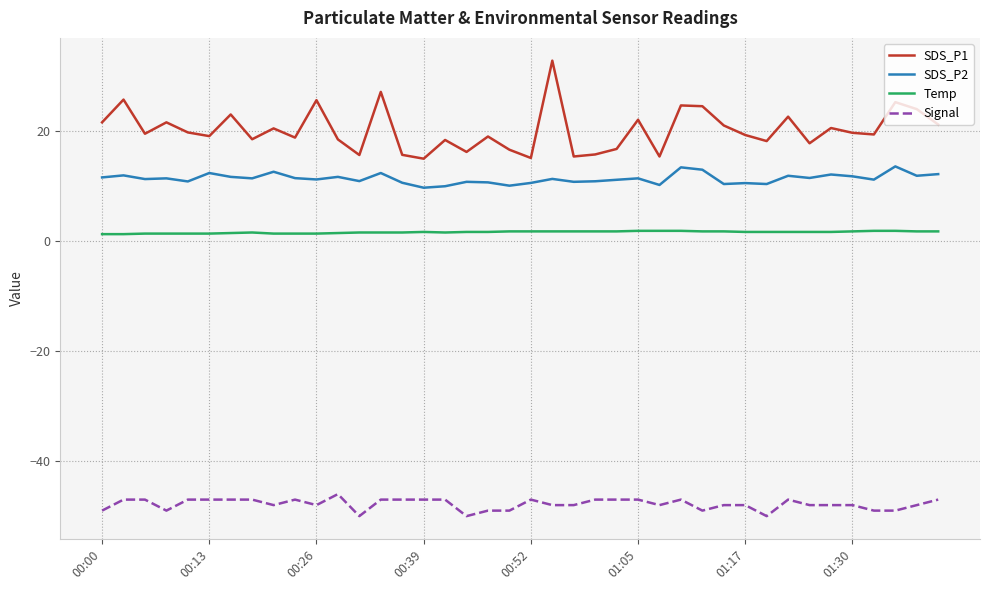

True or false: Signal and SDS_P2 cross at least once.

False